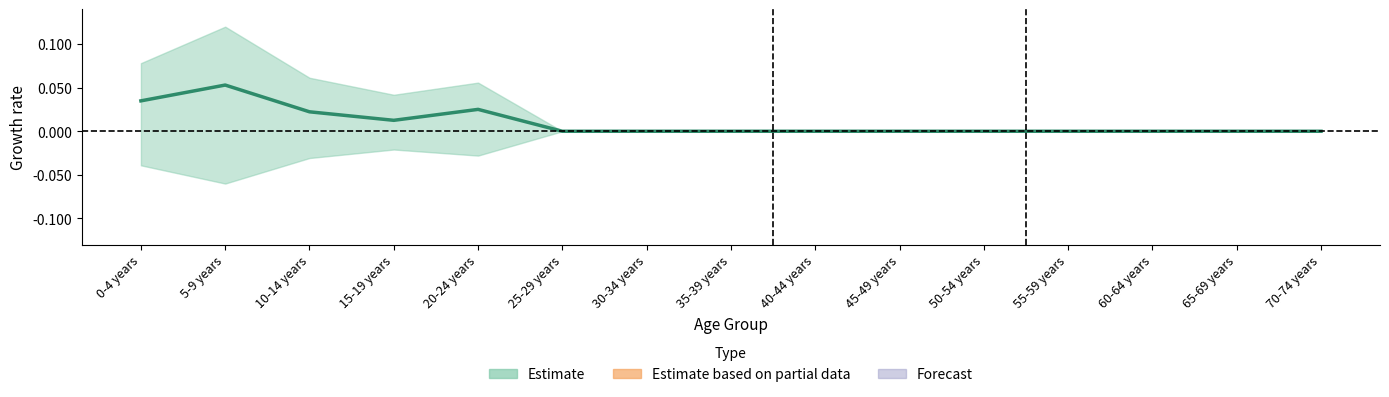

The value at 15-19 years is 0.0. True or false?

True